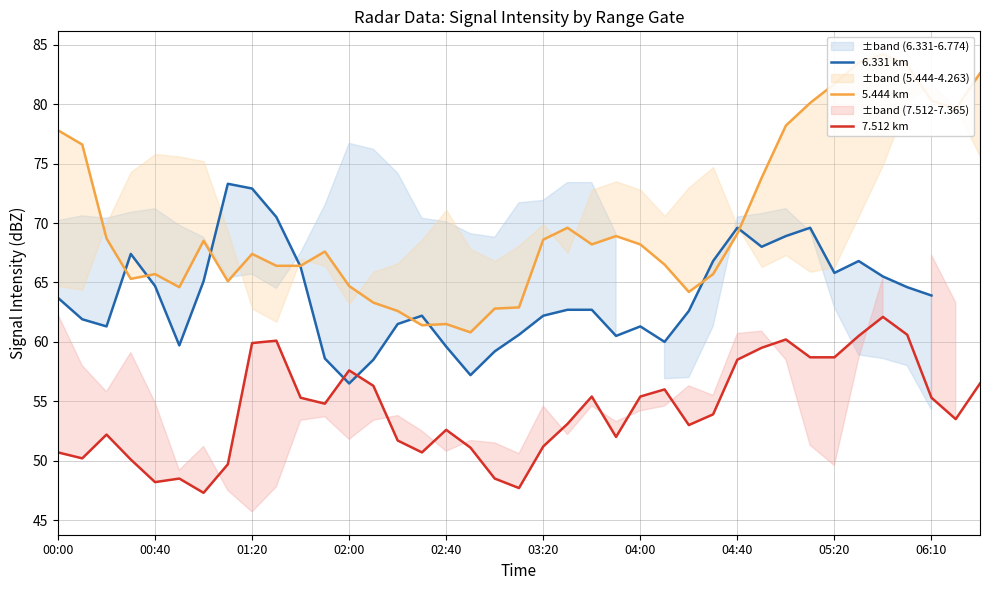

How many lines are shown in the chart?

3